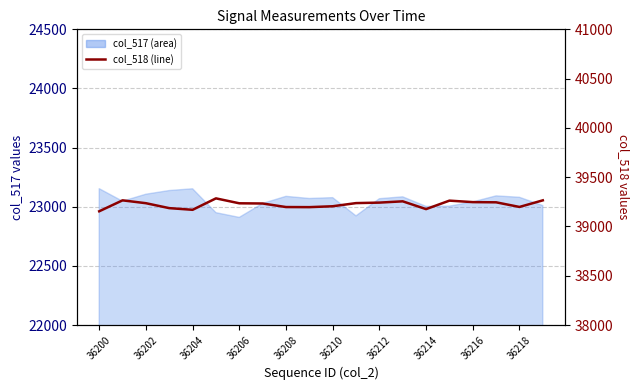

What is the difference between the second highest and second lowest values?

96